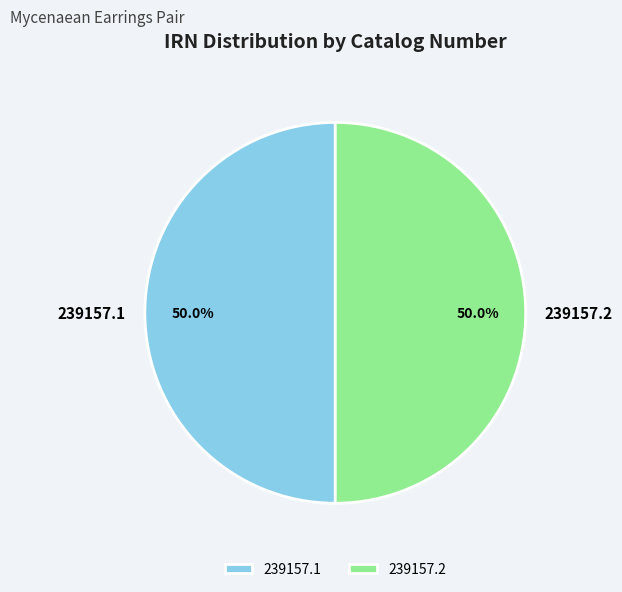

What percentage is NOT represented by 239157.2?

50.0%